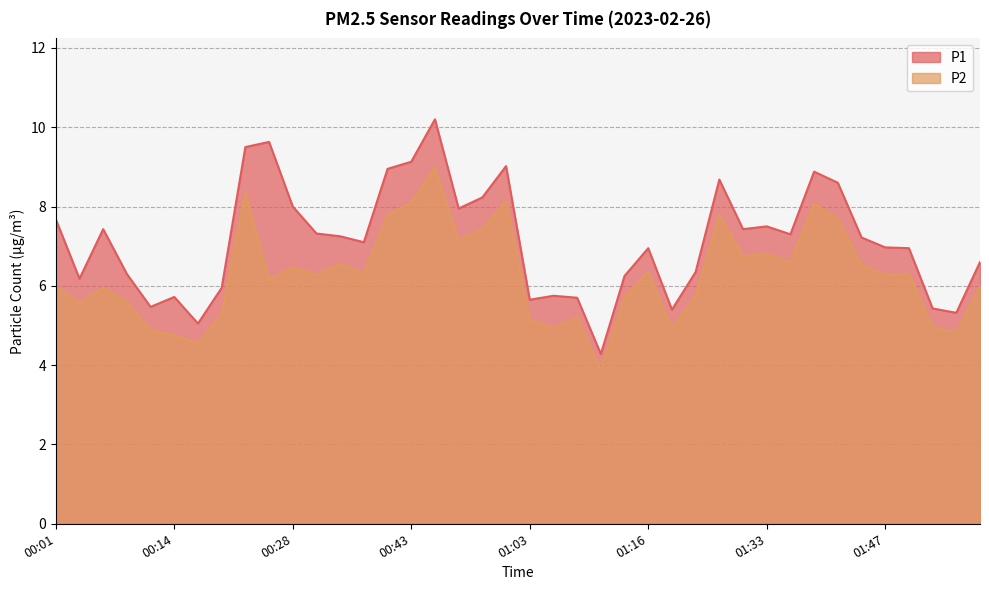

In P2, how many points are higher than both neighbors (excluding endpoints)?

12